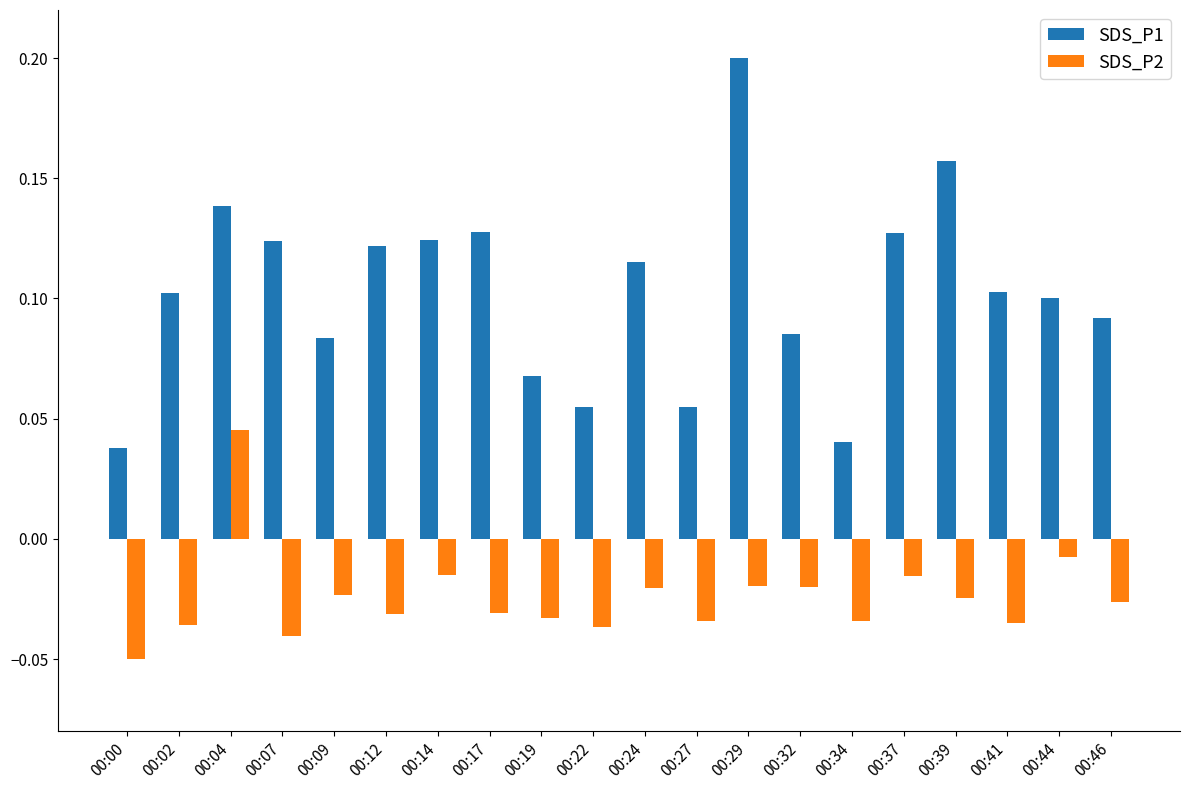

List the series in order of their peak value, highest first.

SDS_P1, SDS_P2